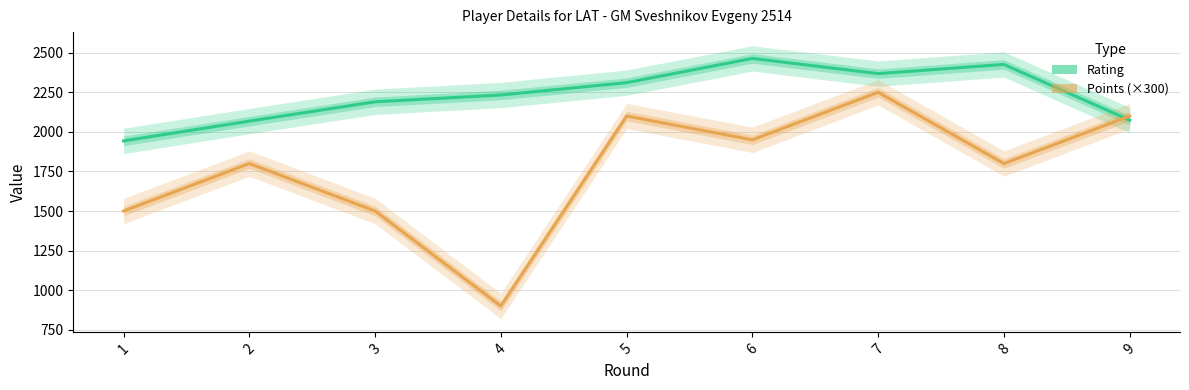

After their last crossing, which series has the higher values: Points or Rating (Rp)?

Points